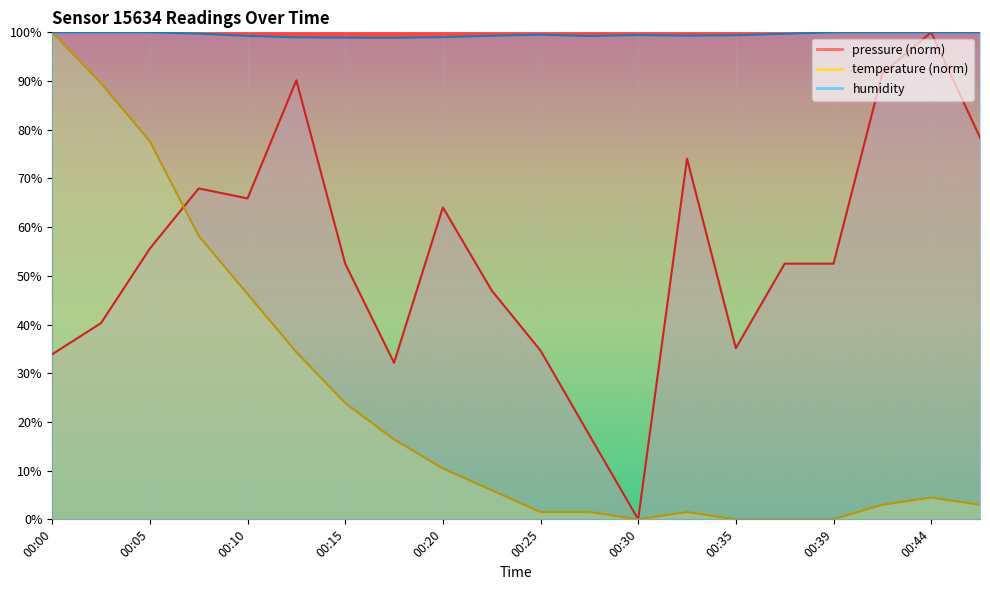

Is it true that pressure equals 35.1 at 00:35?

True